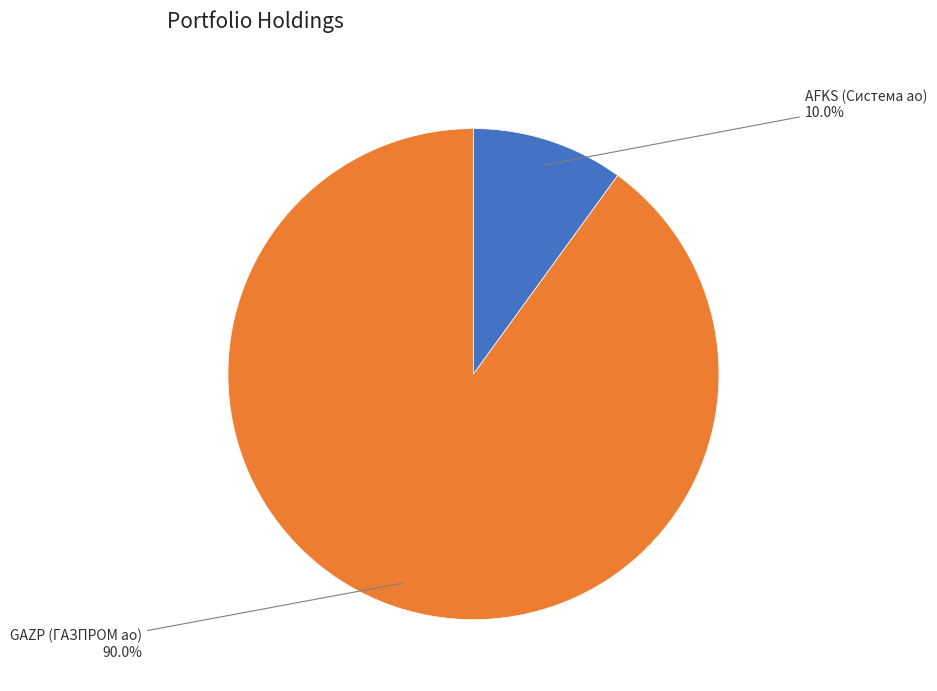

Does any single category account for the majority?

Yes